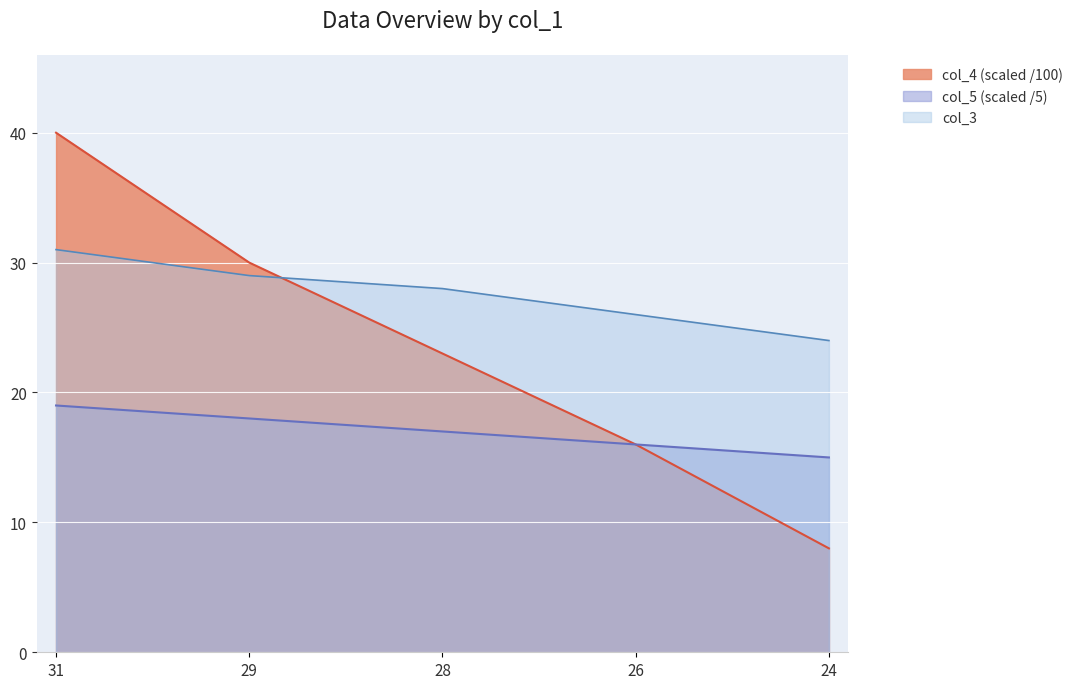

True or false: col_4 and col_5 cross at least once.

False